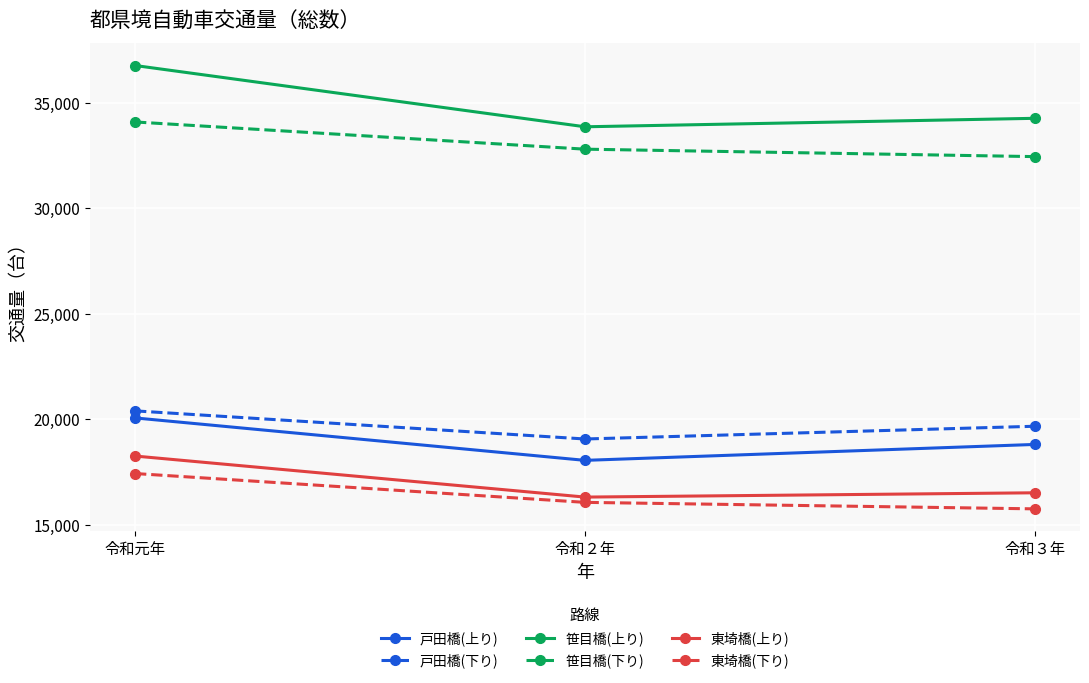

Which series has the largest total across all categories?

笹目橋(上り)